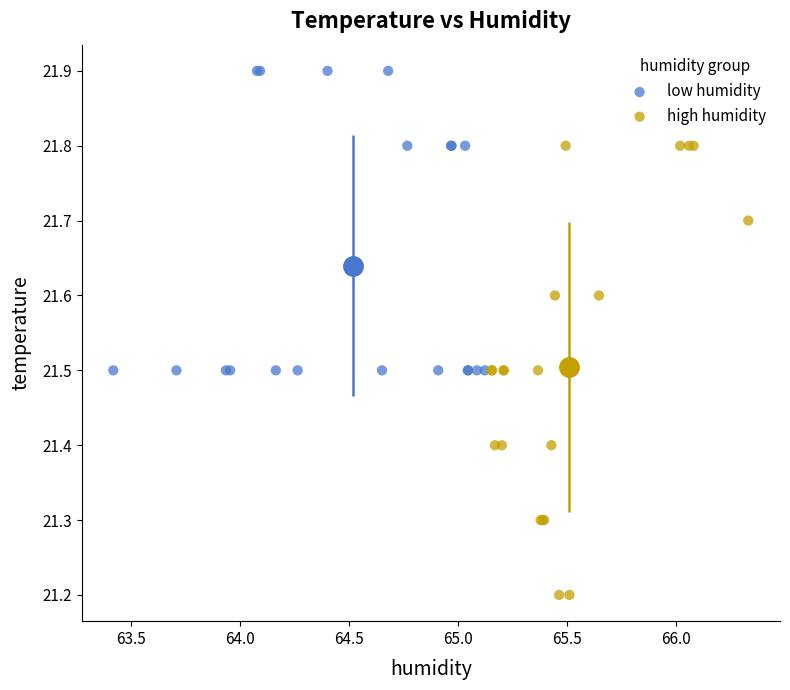

Which series has the widest spread of Y values?

high humidity